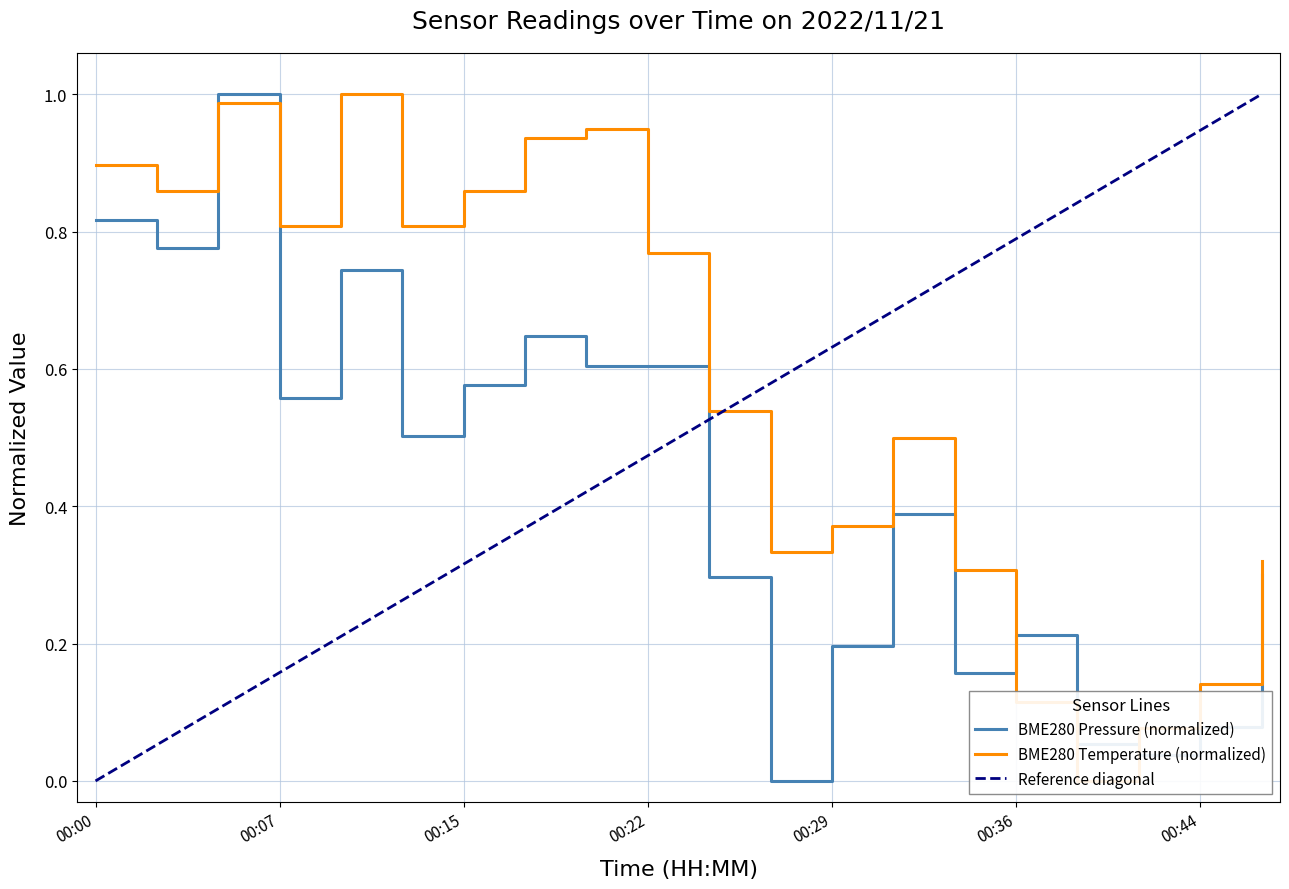

Which series has the largest range (max minus min)?

BME280_pressure